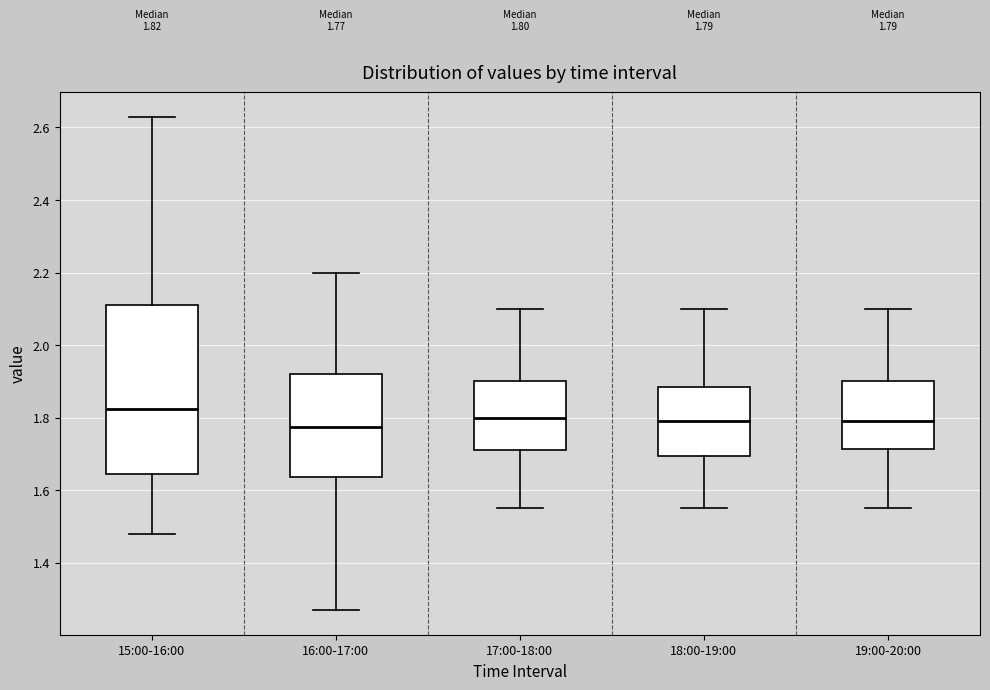

Which box has the highest median line?

15:00-16:00